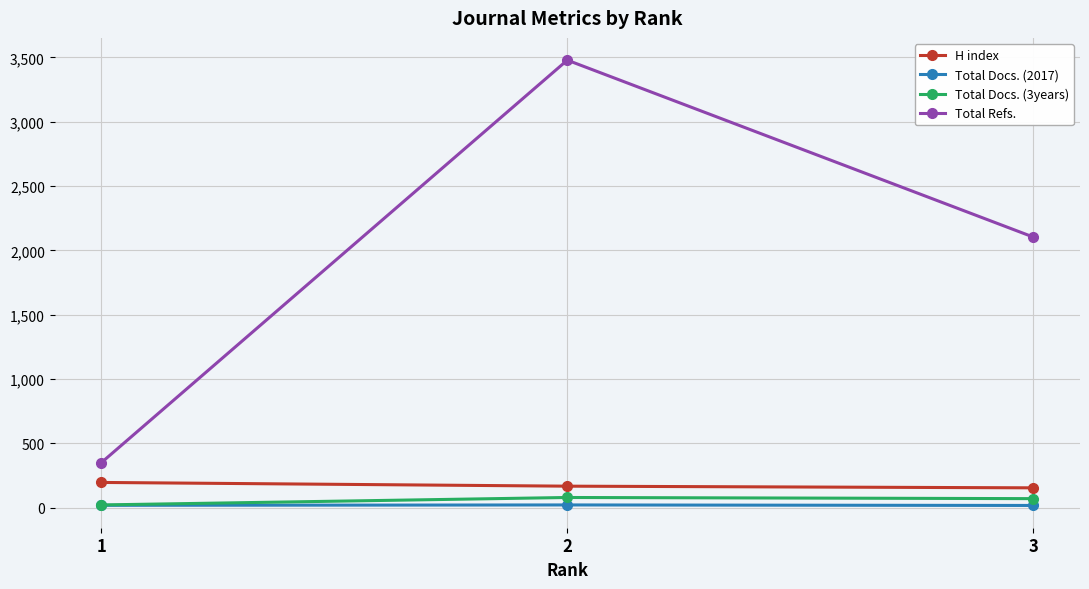

Which series has the largest range (max minus min)?

Total Refs.